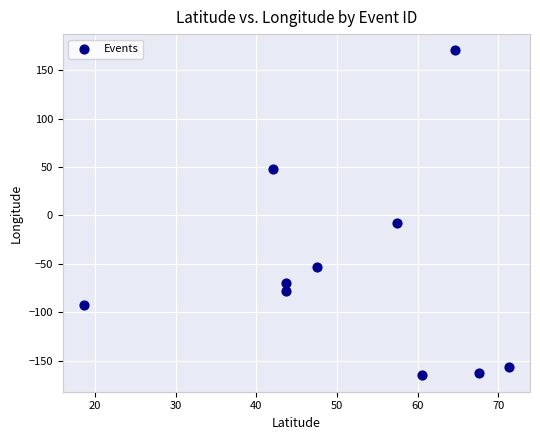

What is the average Y value?

-56.7